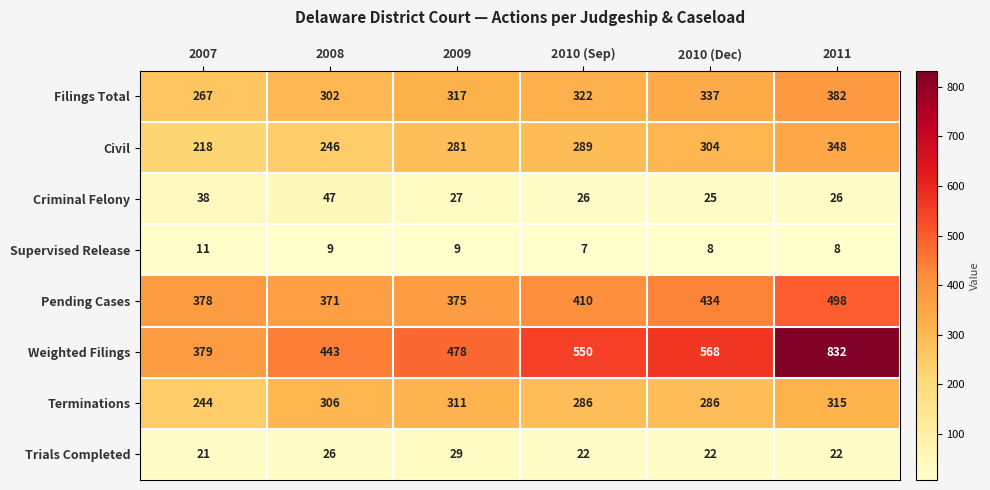

At which category is the sum across all series the highest?

2011